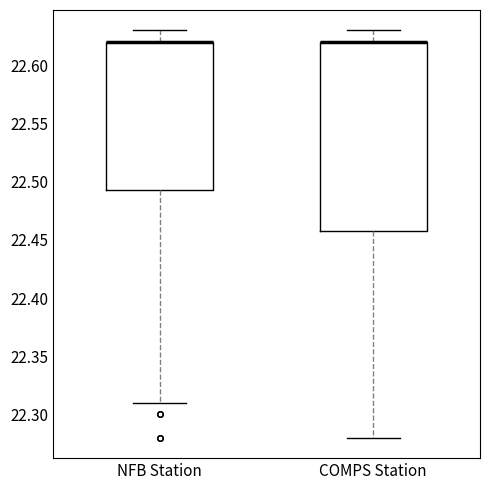

Reading left to right, read every box against the y-axis: the position of its median line, the range the box covers, and the ends of its whiskers. The values are not printed on the chart, so give them approximately, as read against the axis.

NFB Station: median 22.620 (drawn on the box's upper edge), box 22.495 to 22.620, whiskers 22.310 to 22.630
COMPS Station: median 22.620 (drawn on the box's upper edge), box 22.460 to 22.620, whiskers 22.280 to 22.630